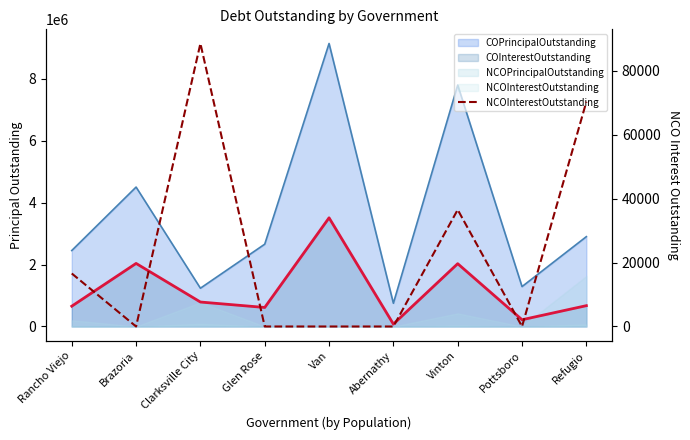

What is the sum of all values?

211940.1